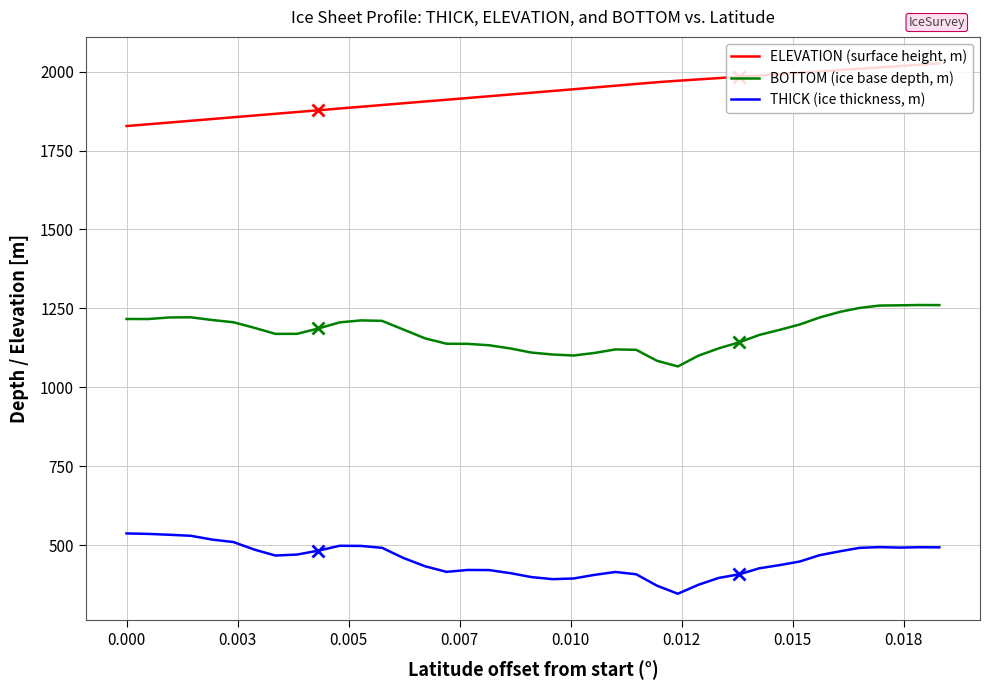

Which series has the largest total across all categories?

ELEVATION (surface height, m)